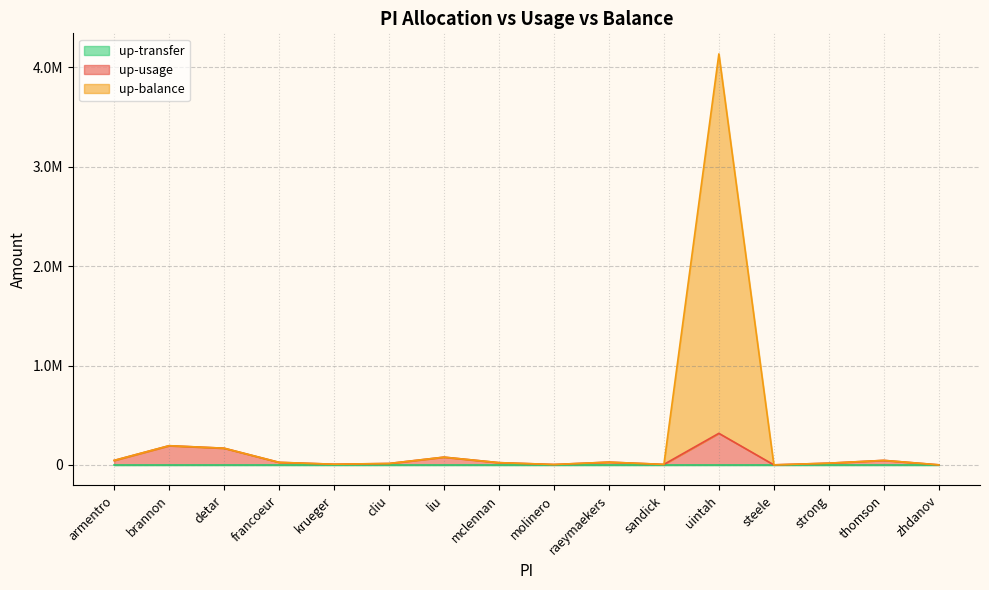

Rank the categories by up-usage value from lowest to highest.

steele, zhdanov, molinero, sandick, krueger, cliu, strong, mclennan, francoeur, raeymaekers, armentro, thomson, liu, detar, brannon, uintah